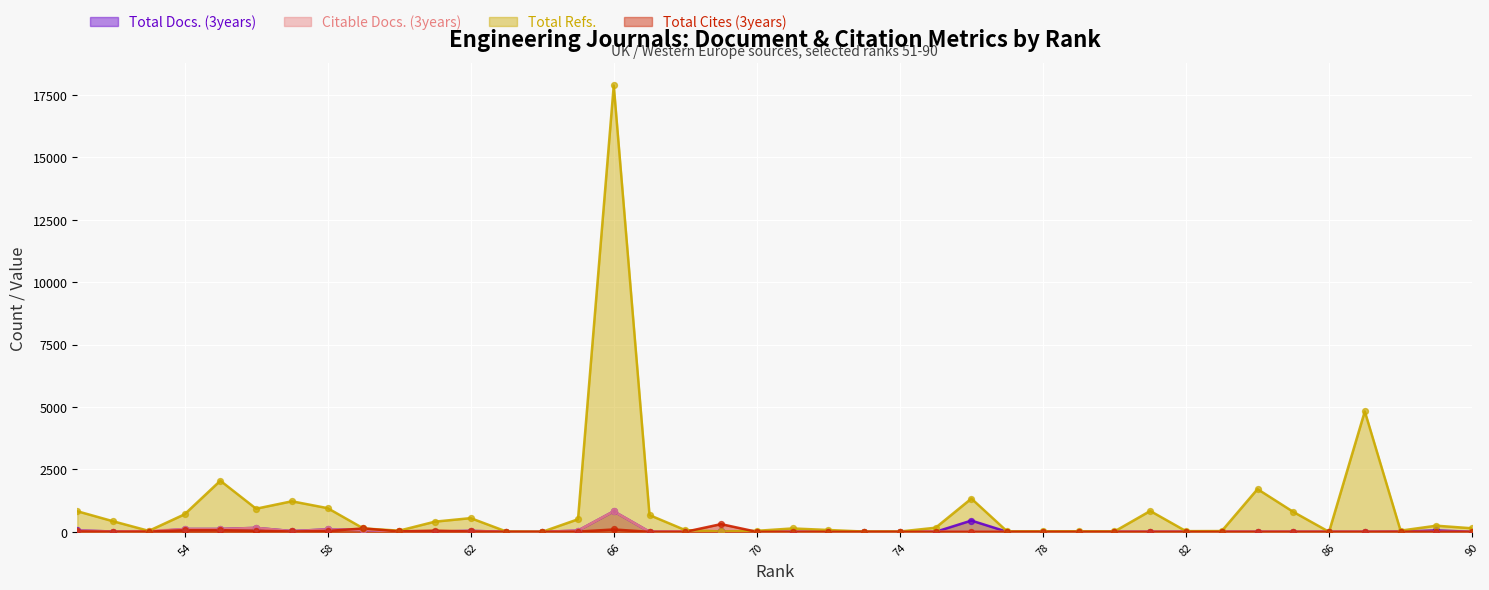

What are all the series names shown in the legend?

Total Docs. (3years), Citable Docs. (3years), Total Refs., Total Cites (3years)